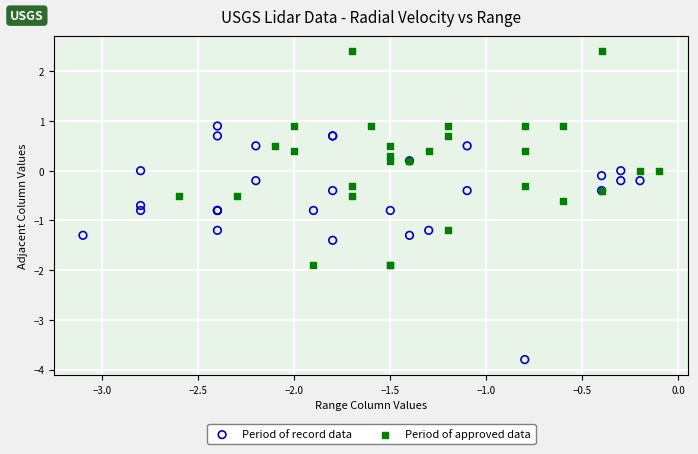

Which series contains the highest Y value?

Period of approved data